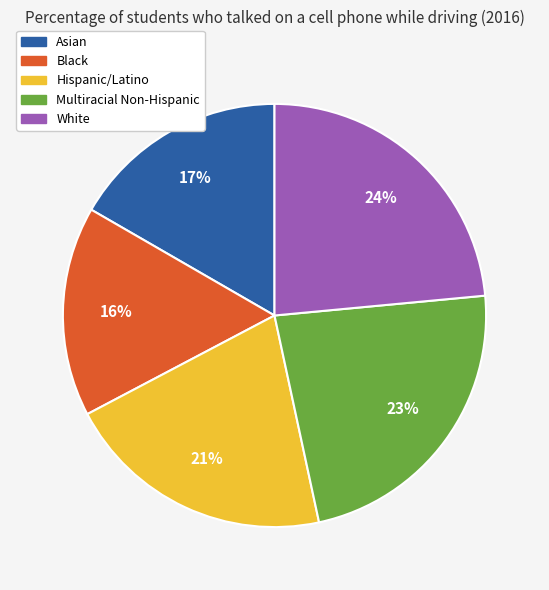

Which has a higher value, Hispanic/Latino or Asian?

Hispanic/Latino